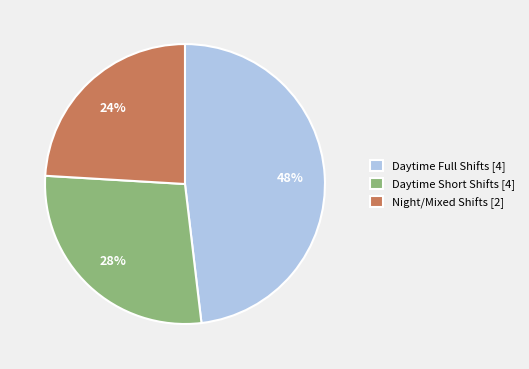

What is the smallest slice in the pie chart?

Night/Mixed Shifts [2]